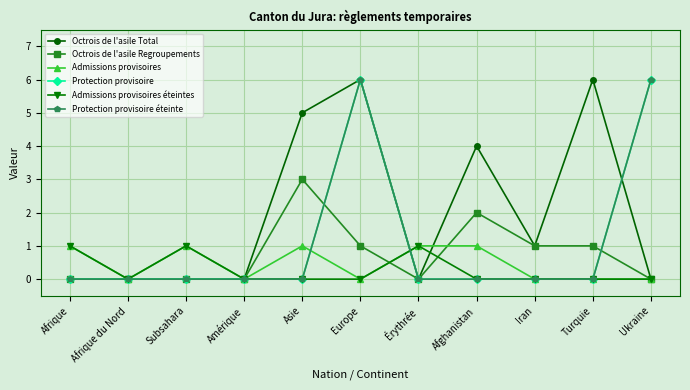

Reading left to right, extract all data points from this chart.

Octrois de l'asile Total: Afrique=0	Afrique du Nord=0	Subsahara=0	Amérique=0	Asie=5	Europe=6	Érythrée=0	Afghanistan=4	Iran=1	Turquie=6	Ukraine=0
Octrois de l'asile Regroupements: Afrique=0	Afrique du Nord=0	Subsahara=0	Amérique=0	Asie=3	Europe=1	Érythrée=0	Afghanistan=2	Iran=1	Turquie=1	Ukraine=0
Admissions provisoires: Afrique=1	Afrique du Nord=0	Subsahara=1	Amérique=0	Asie=1	Europe=0	Érythrée=1	Afghanistan=1	Iran=0	Turquie=0	Ukraine=0
Protection provisoire: Afrique=0	Afrique du Nord=0	Subsahara=0	Amérique=0	Asie=0	Europe=6	Érythrée=0	Afghanistan=0	Iran=0	Turquie=0	Ukraine=6
Admissions provisoires éteintes: Afrique=1	Afrique du Nord=0	Subsahara=1	Amérique=0	Asie=0	Europe=0	Érythrée=1	Afghanistan=0	Iran=0	Turquie=0	Ukraine=0
Protection provisoire éteinte: Afrique=0	Afrique du Nord=0	Subsahara=0	Amérique=0	Asie=0	Europe=6	Érythrée=0	Afghanistan=0	Iran=0	Turquie=0	Ukraine=6